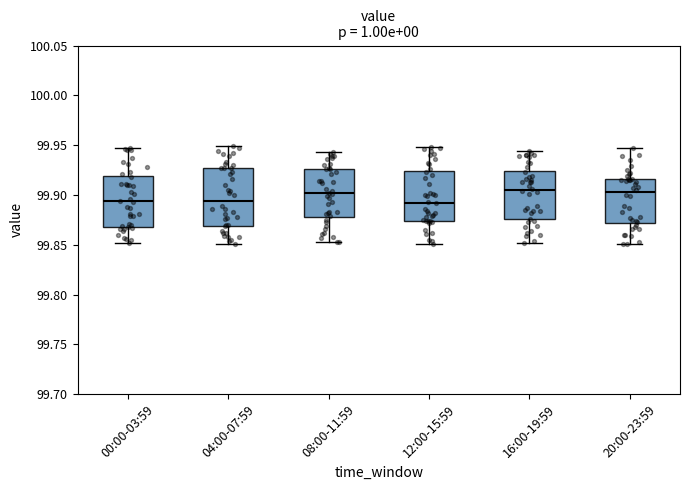

Comparing the boxes themselves (not the whiskers), which one is the tallest?

04:00-07:59